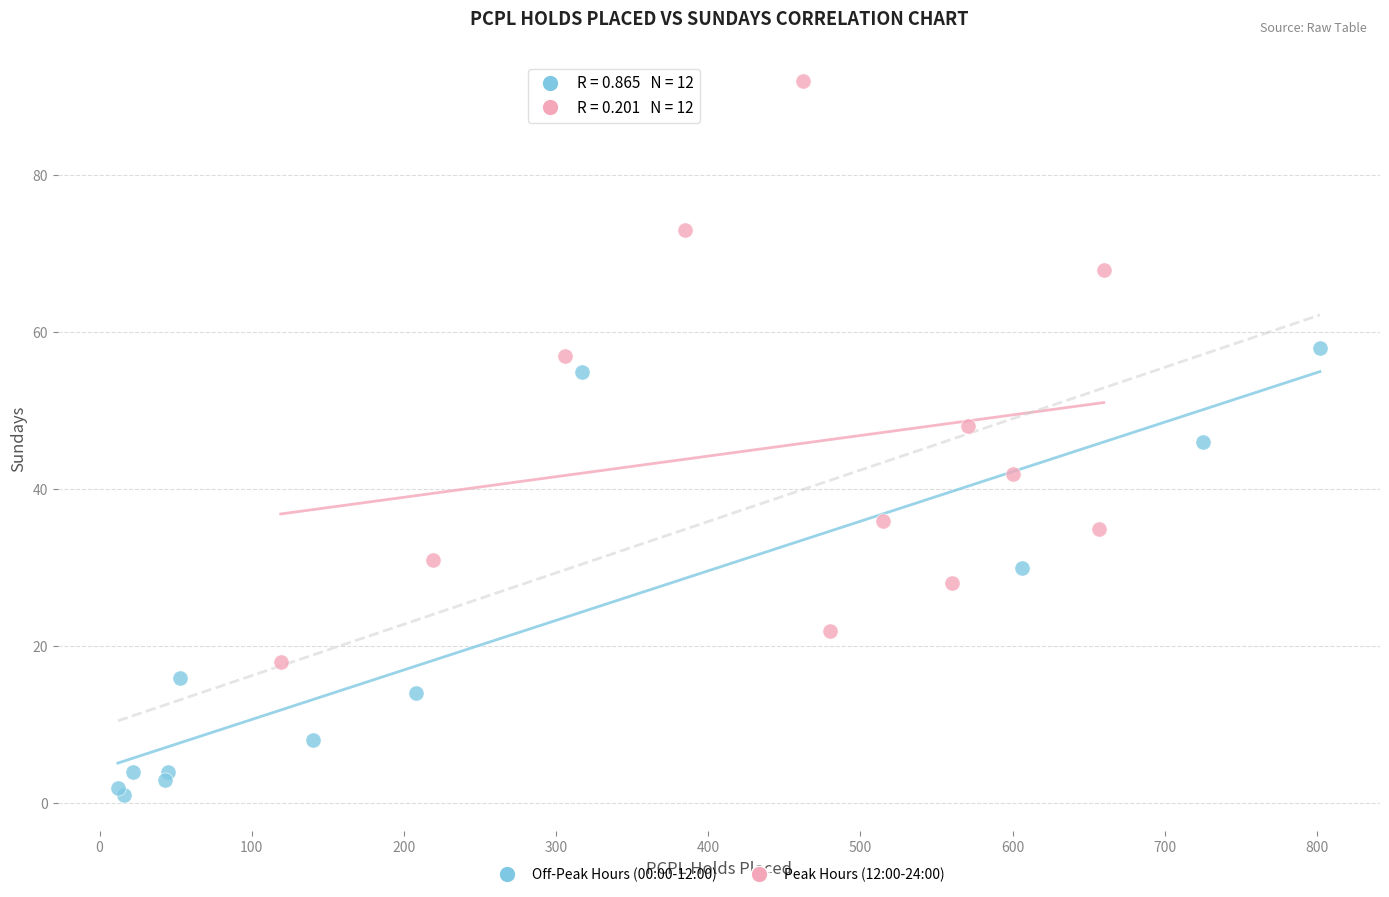

Which series reaches the maximum Y coordinate?

Peak Hours (12:00-24:00)